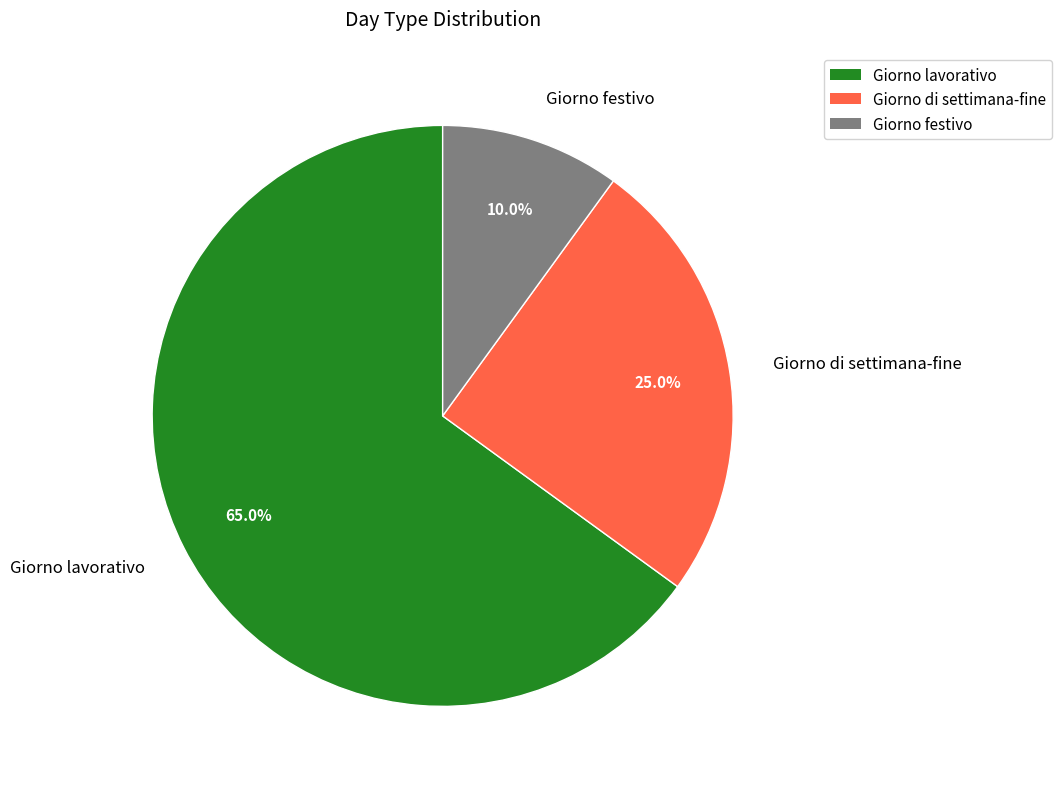

What is the ratio of the value at Giorno festivo to the value at Giorno di settimana-fine?

0.4